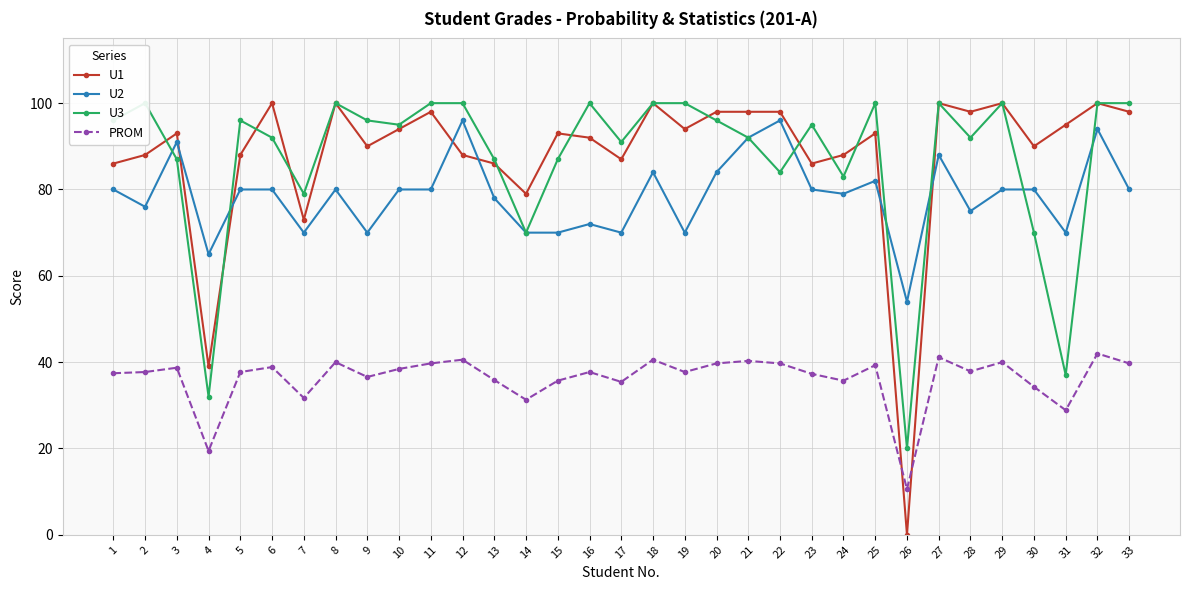

Where do U2 and U3 first cross each other?

2 and 3